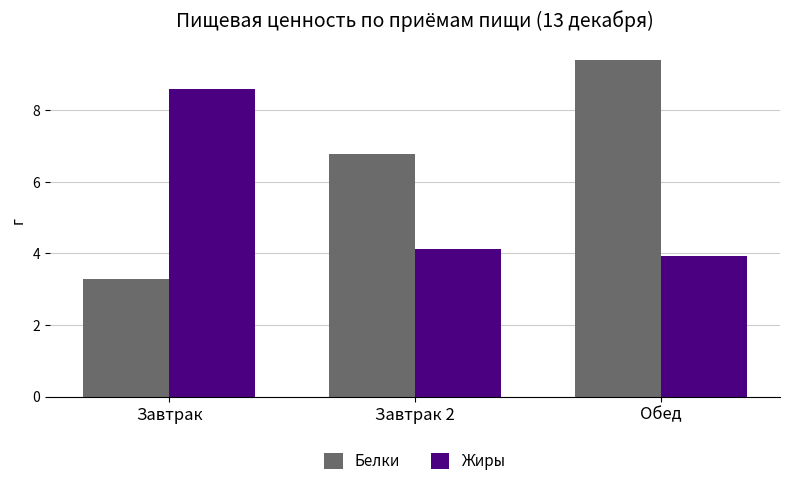

Which category has the lowest value in the Жиры series?

Обед